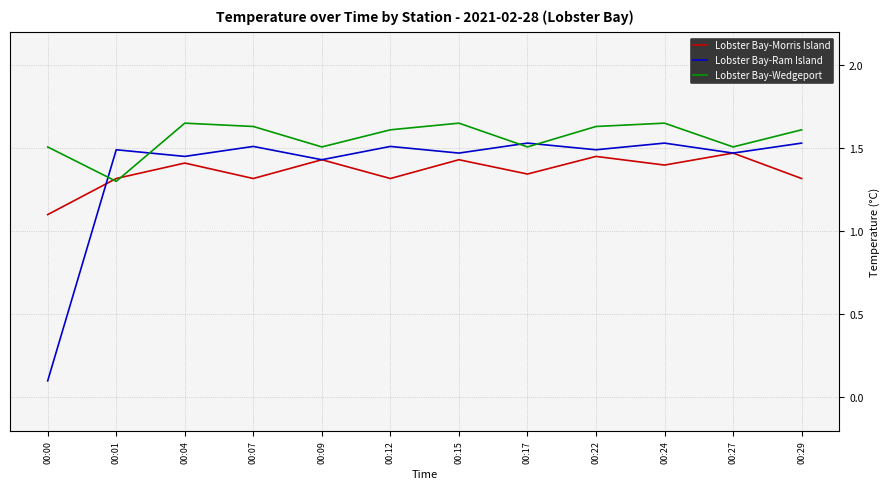

At which label does Lobster Bay-Wedgeport reach its minimum?

00:01